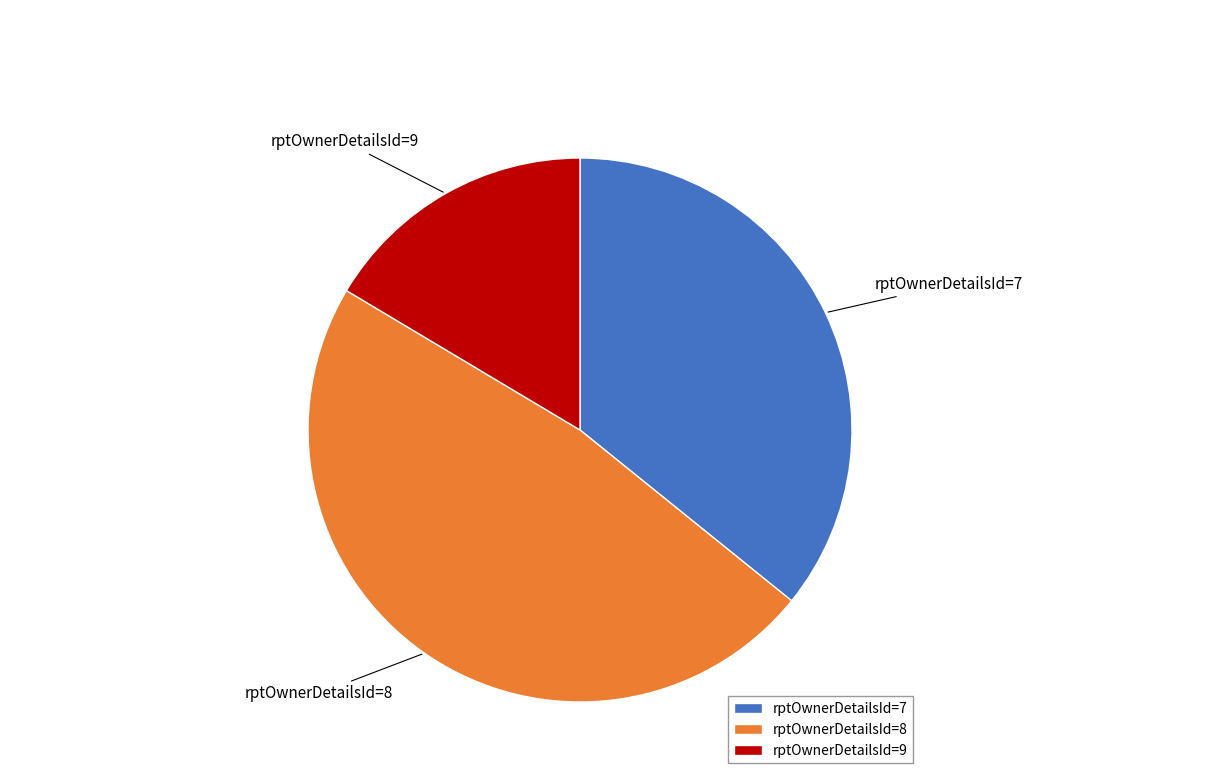

Do rptOwnerDetailsId=8 and rptOwnerDetailsId=9 together represent more than half of the pie?

Yes